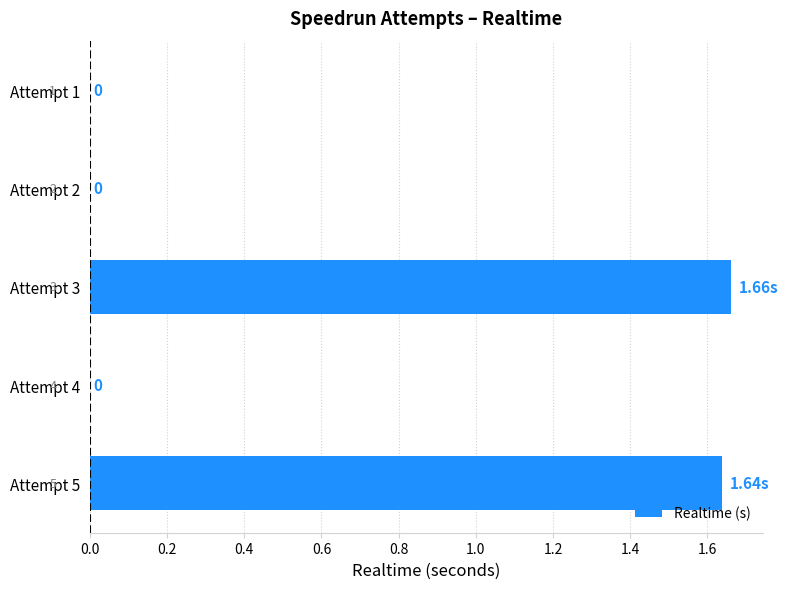

Are the bars grouped side by side (vs. stacked)?

No